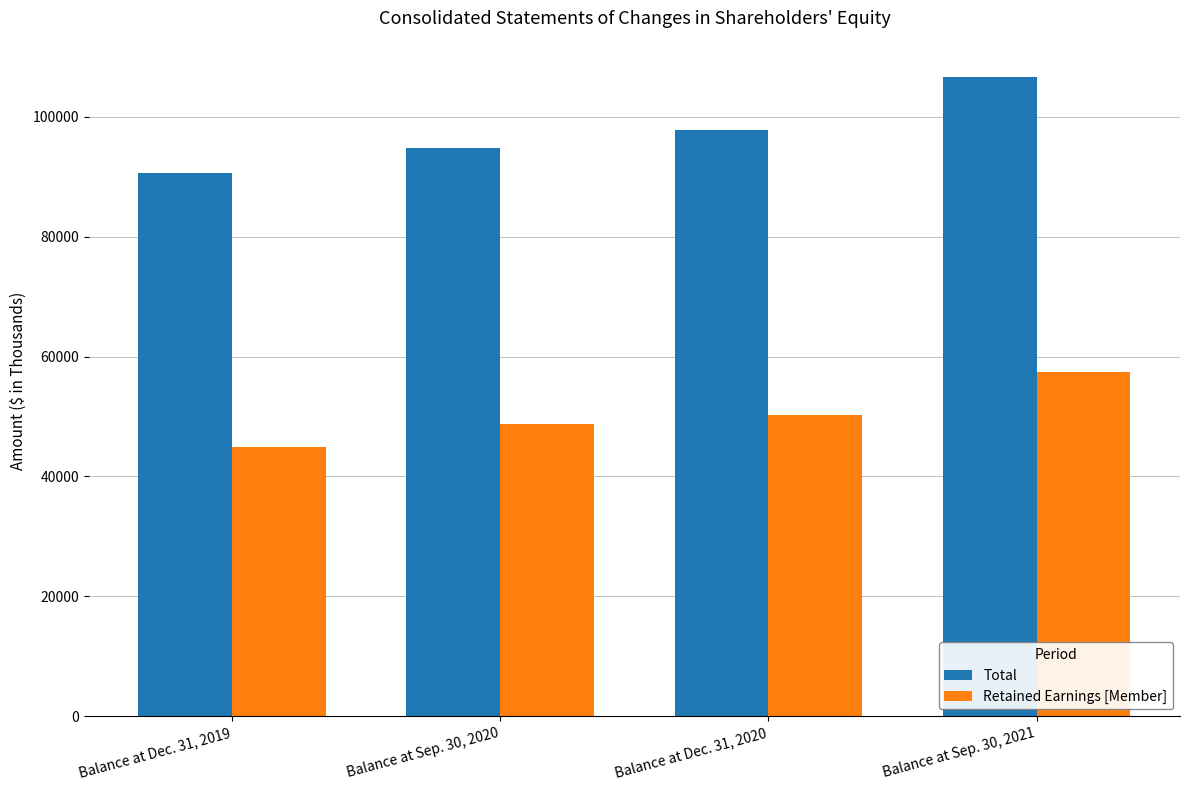

List the series in order of their overall mean, lowest first.

Retained Earnings [Member], Total